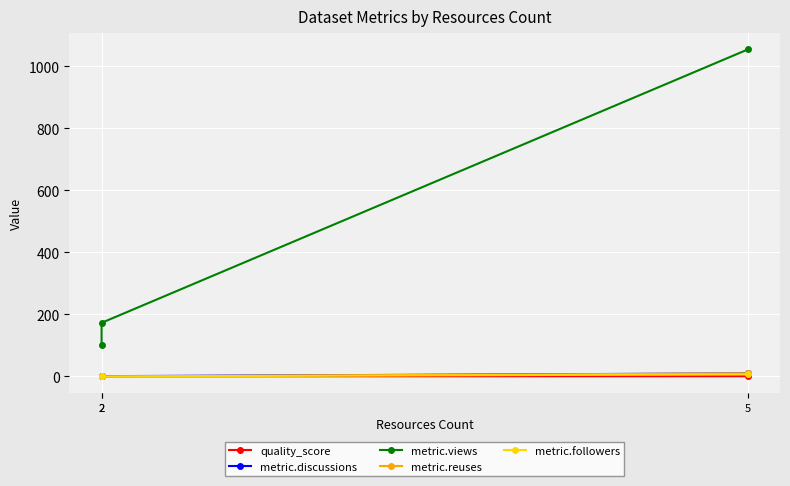

Which category has the highest value in the metric.reuses series?

5